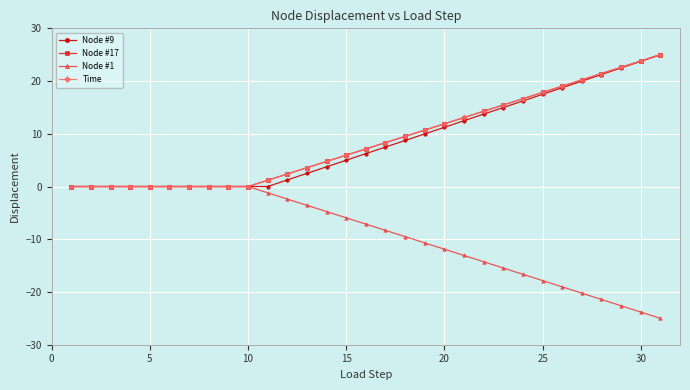

What is the value of the Node #17 point at the 30th from the left?

23.8